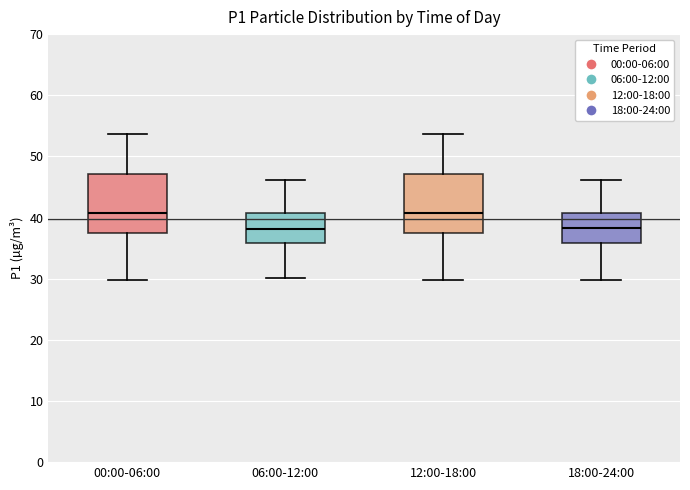

Reading left to right, transcribe this box plot: for each box, give where its median line is, the range the box spans, and where its two whiskers end, as read against the y-axis. The values are not printed on the chart, so give them approximately, as read against the axis.

00:00-06:00: median 41, box 38 to 47, whiskers 30 to 54
06:00-12:00: median 38, box 36 to 41, whiskers 30 to 46
12:00-18:00: median 41, box 37 to 47, whiskers 30 to 54
18:00-24:00: median 38, box 36 to 41, whiskers 30 to 46